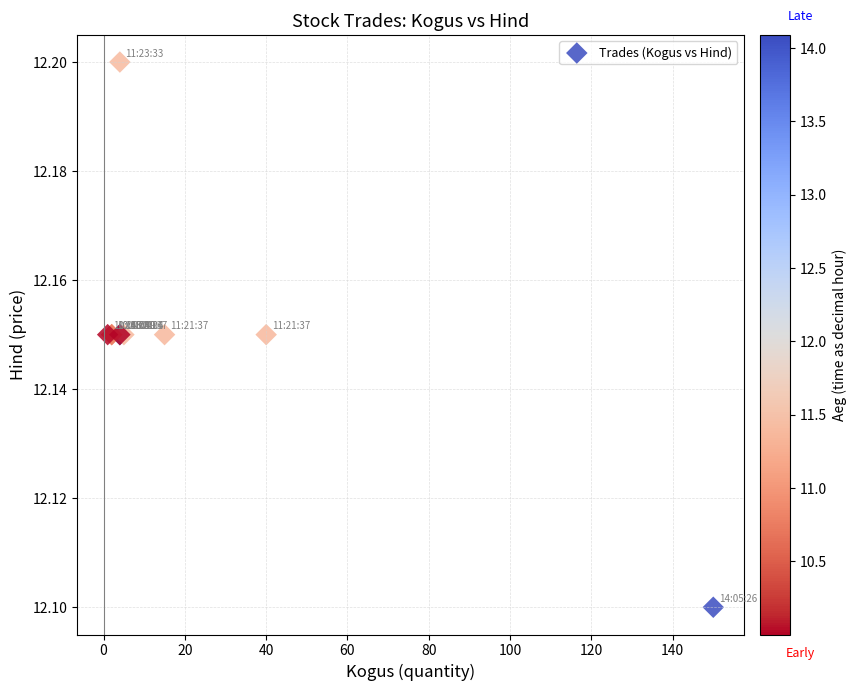

What Y value in the scatter plot is closest to 12?

12.1